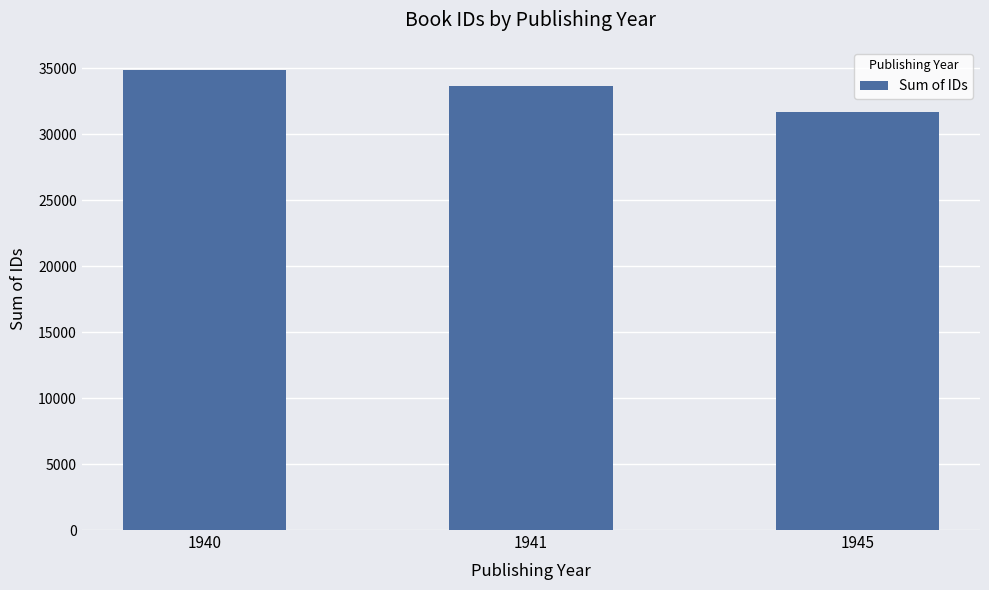

What is the sum of the values at 1940 and 1941?

68532